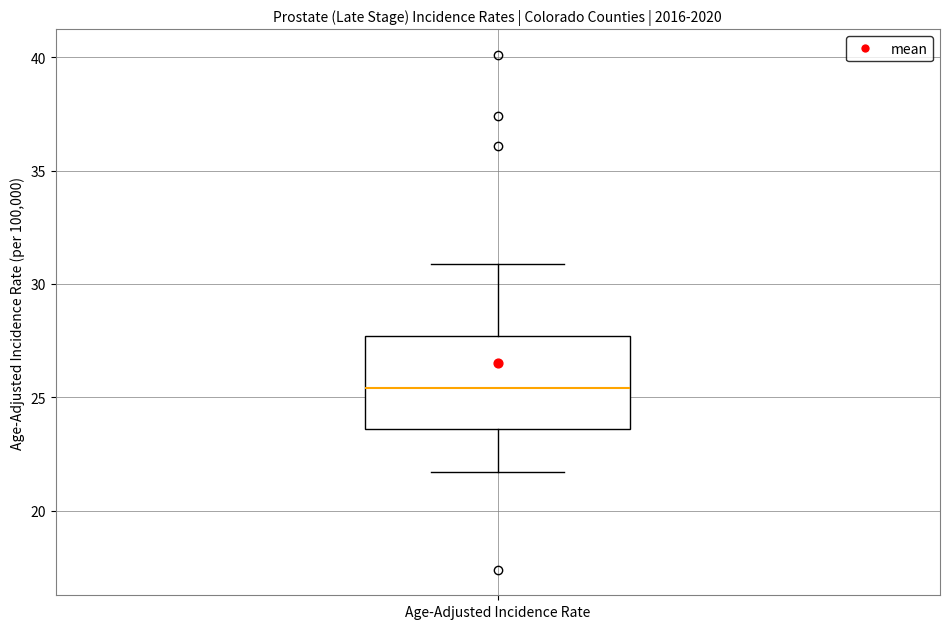

Where does the lower whisker of the box for Age-Adjusted Incidence Rate end on the y-axis? The values are not printed on the chart, so give them approximately, as read against the axis.

21.5